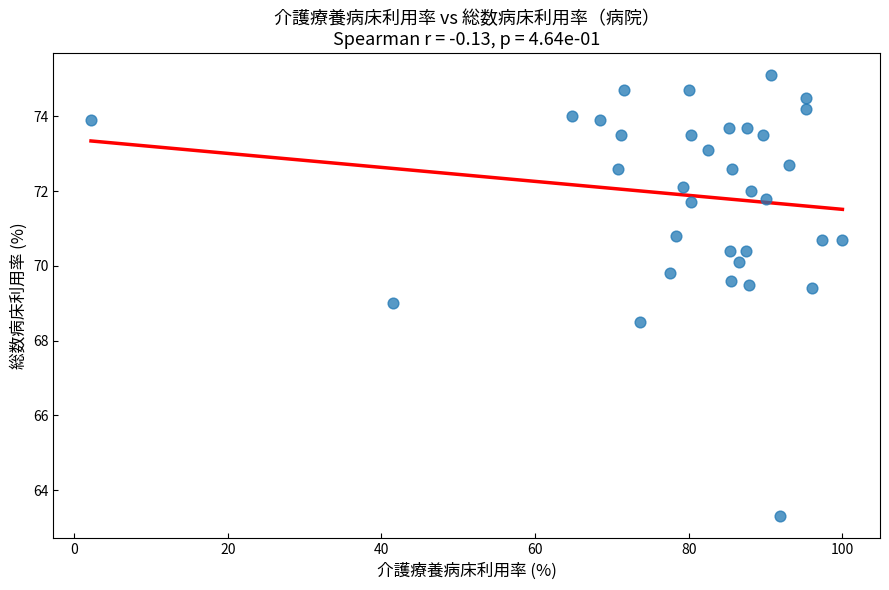

What is the range of X values (max minus min)?

97.8